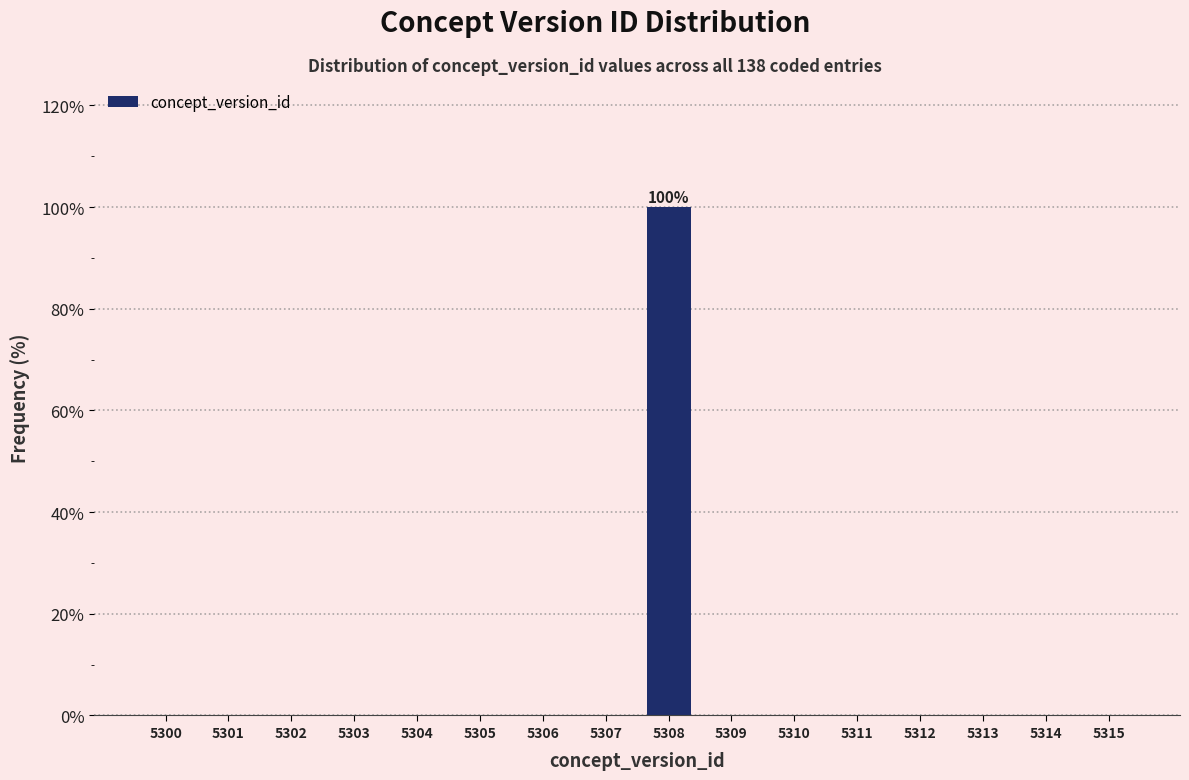

Reading left to right, list all the values displayed in this chart.

5300=0	5301=0	5302=0	5303=0	5304=0	5305=0	5306=0	5307=0	5308=100	5309=0	5310=0	5311=0	5312=0	5313=0	5314=0	5315=0